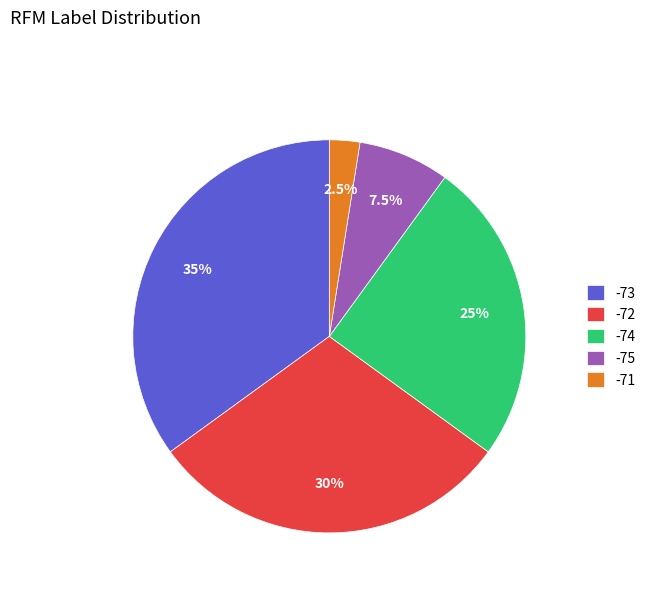

Which category has the smallest portion of the pie?

-71